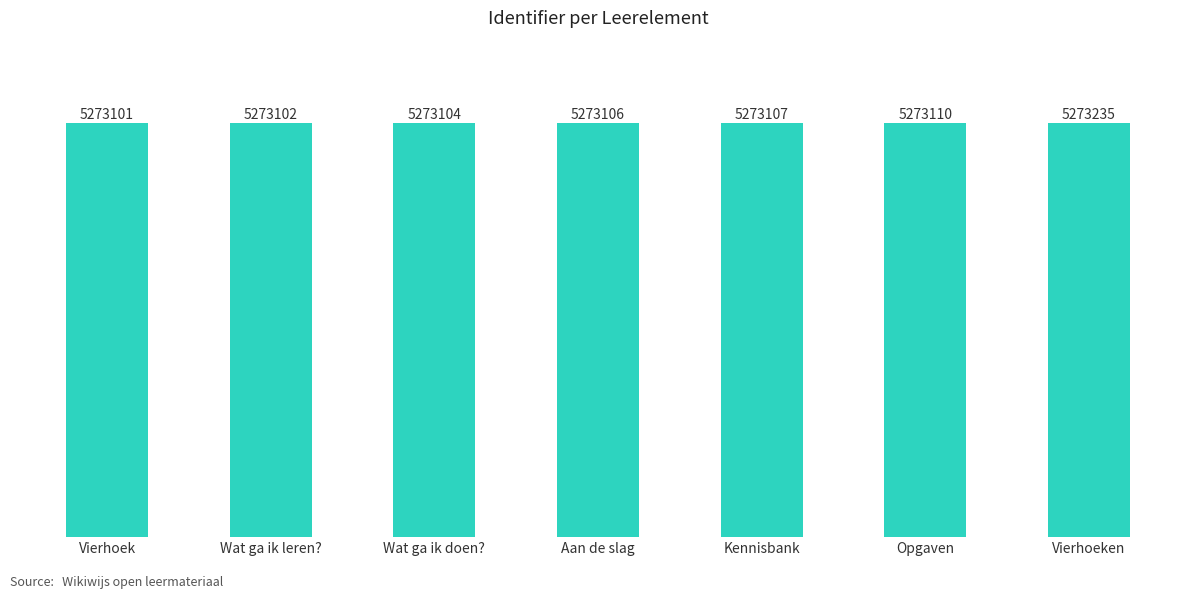

What is the ratio of the value at Opgaven to the value at Kennisbank?

1.0